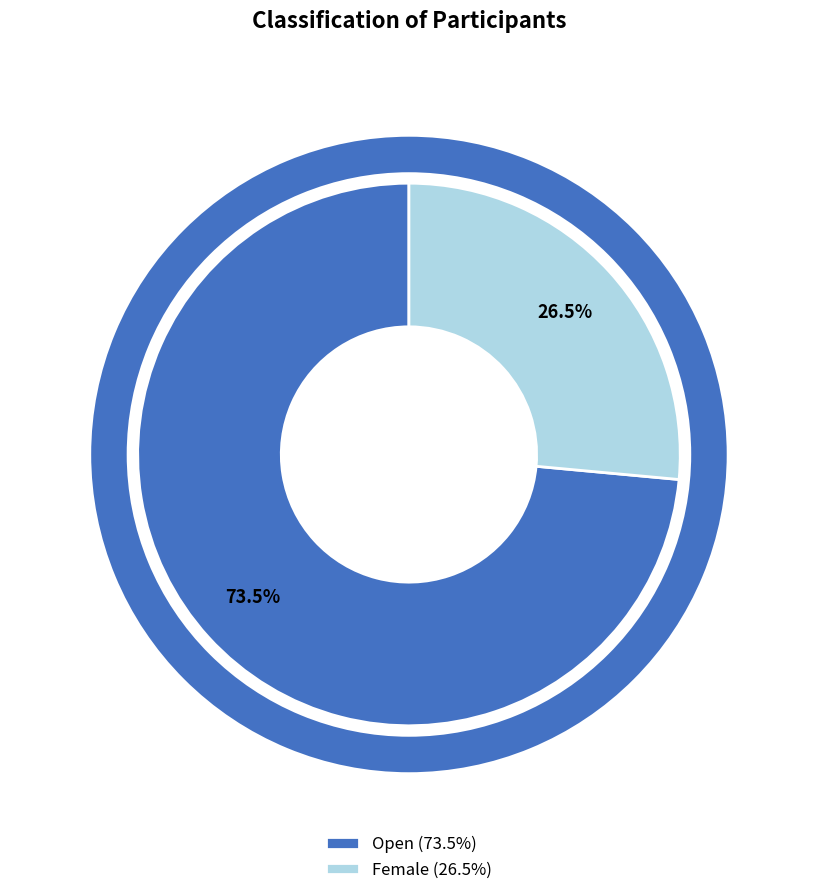

How many segments does this pie chart have?

2